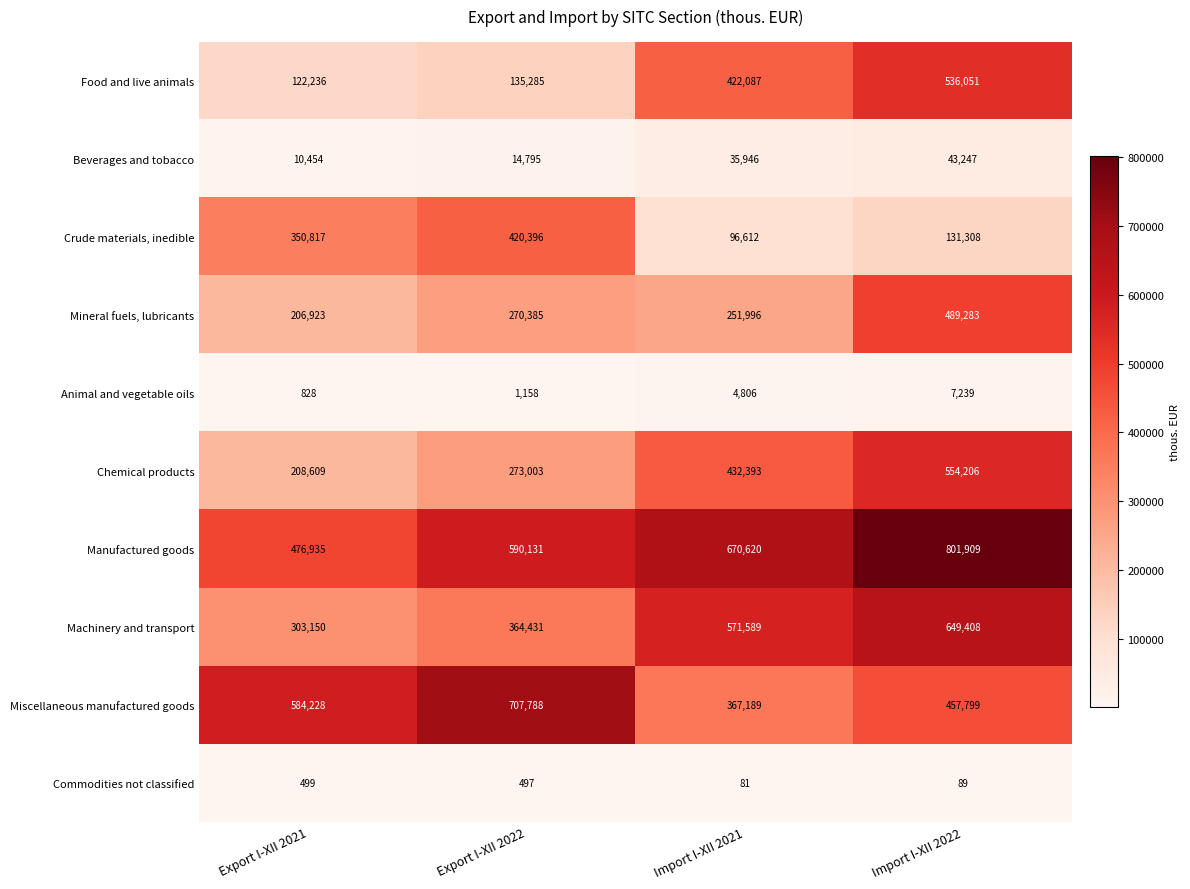

Is it true that Beverages and tobacco equals 13860 at Import I-XII 2021?

False